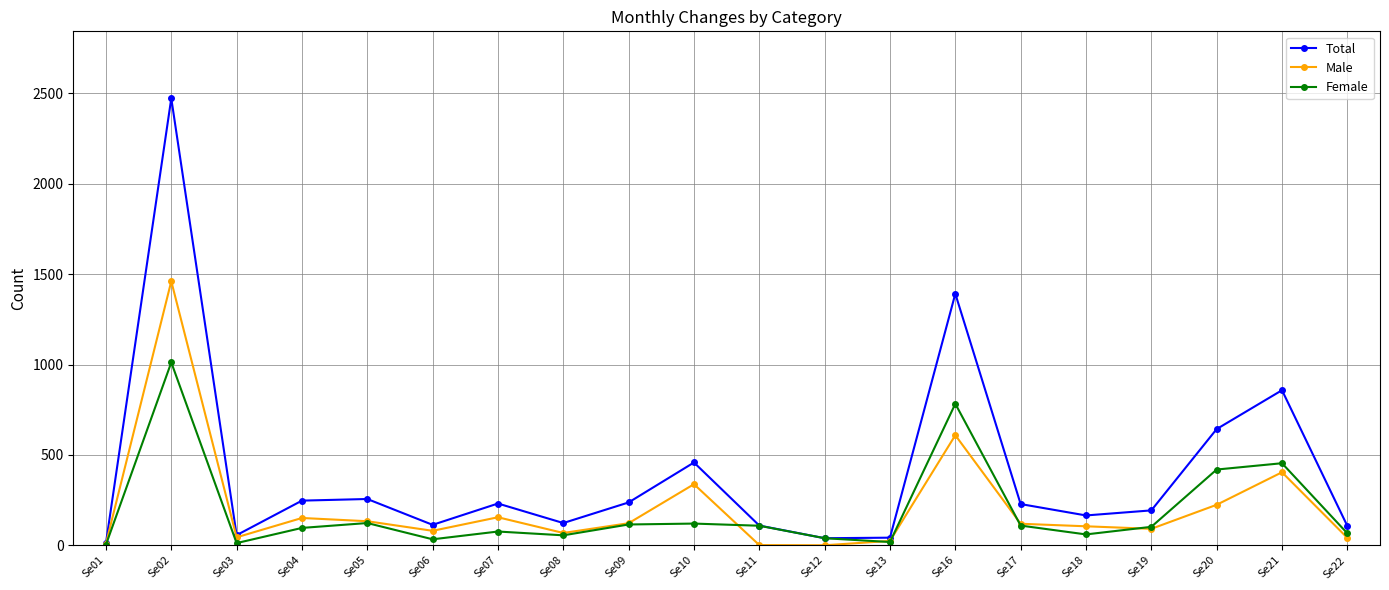

Which series has the largest total across all categories?

Total